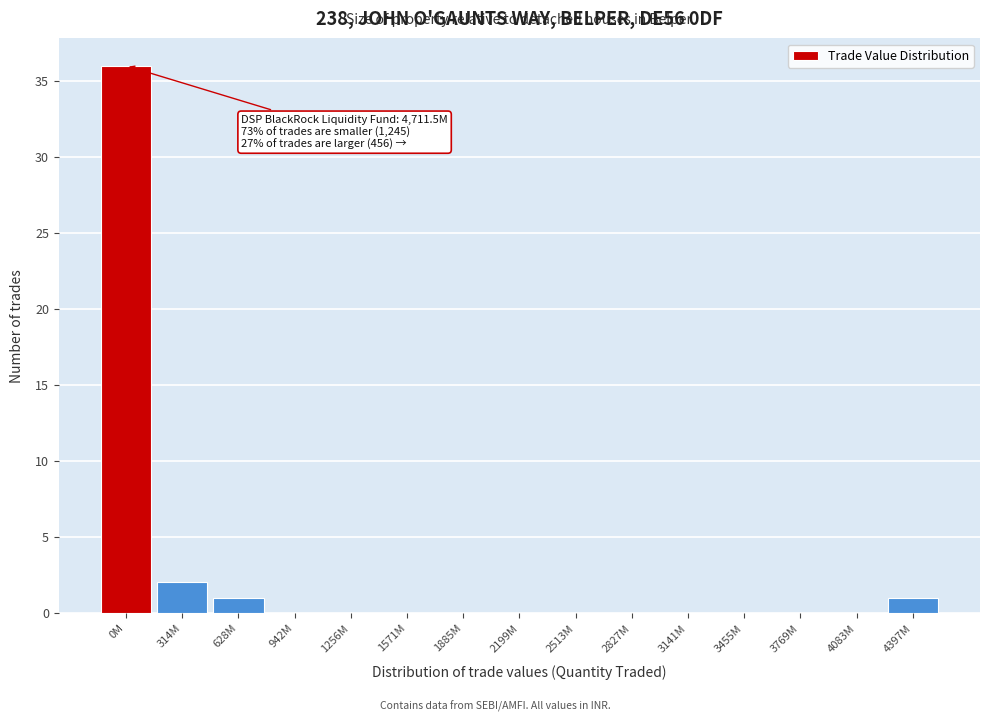

Reading left to right, transcribe all the data shown in this chart.

0M=36	314M=2	628M=1	942M=0	1256M=0	1571M=0	1885M=0	2199M=0	2513M=0	2827M=0	3141M=0	3455M=0	3769M=0	4083M=0	4397M=1